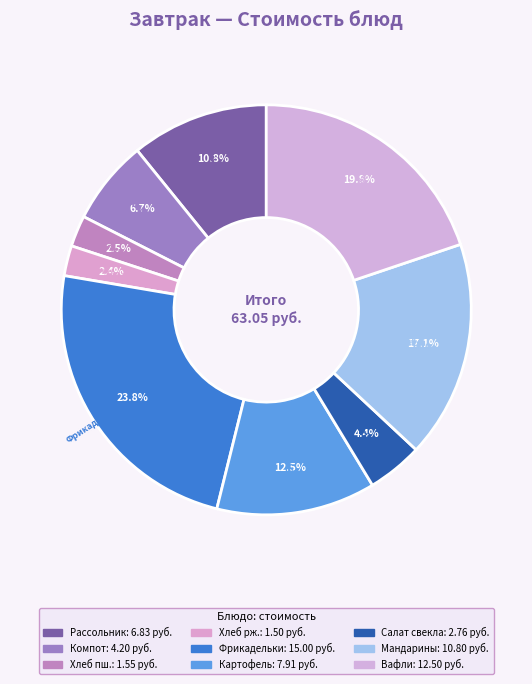

Rank the categories by value from highest to lowest.

Фрикадельки из говядины, тушеные в соусе, вафли, мандарины свежие порциями, Картофель отварной, Рассольник Ленинградский со сметаной, Компот из свежих яблок, Салат из свеклы, Хлеб пшеничный, Хлеб ржаной